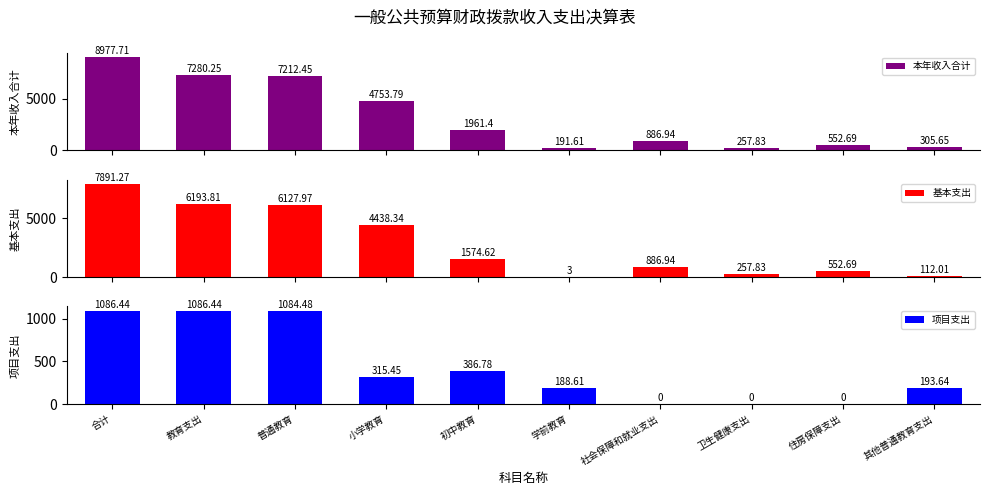

What is the average value of the 基本支出 series?

2803.8